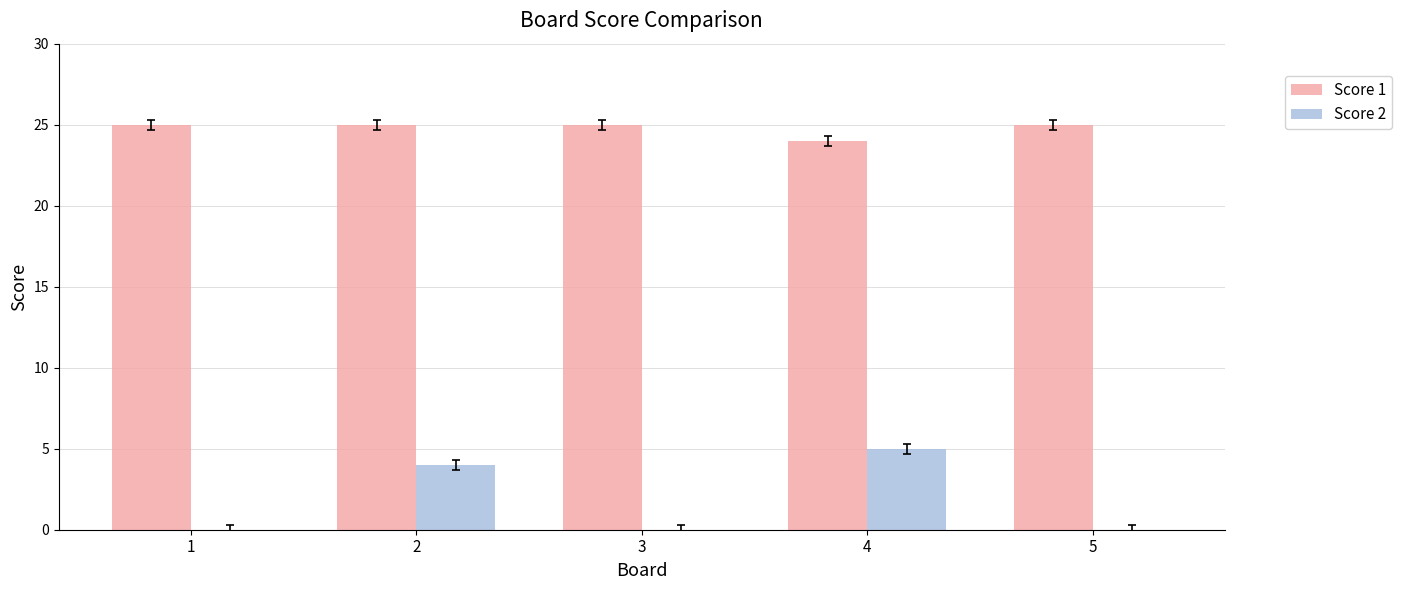

How many groups of bars are there?

5